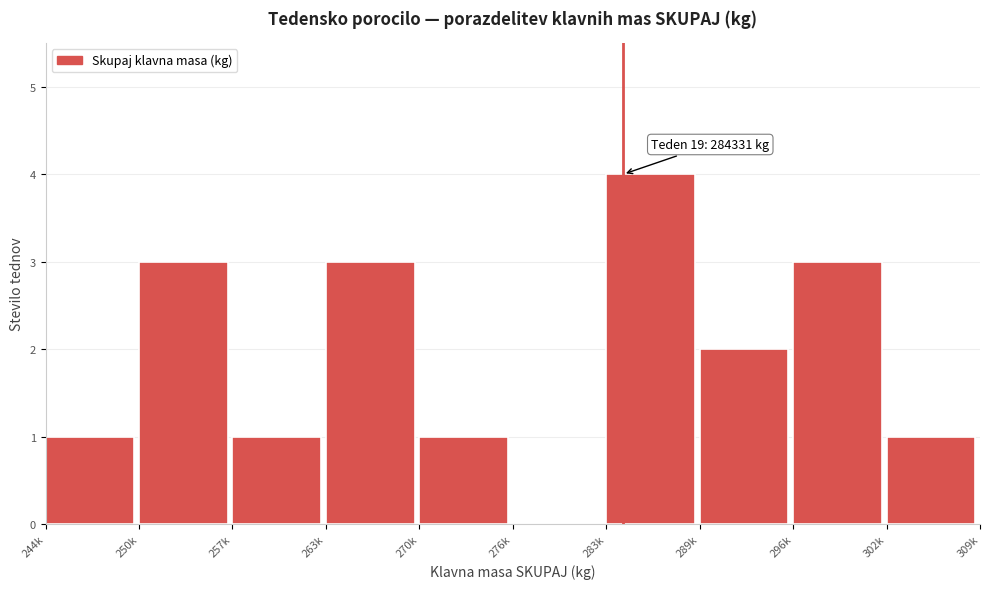

Reading right to left, list all the values displayed in this chart.

302k=1	296k=3	289k=2	283k=4	276k=0	270k=1	263k=3	257k=1	250k=3	244k=1